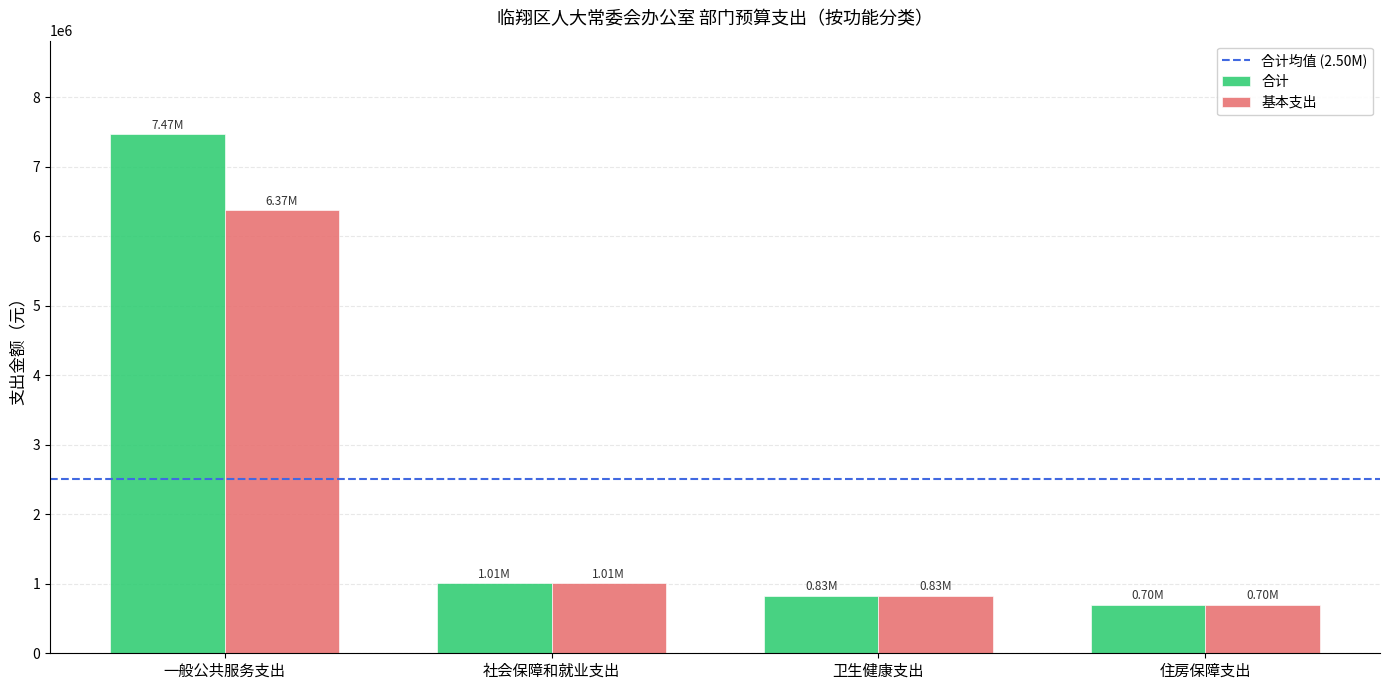

The value of 合计 at 社会保障和就业支出 is 1725726.8. True or false?

False